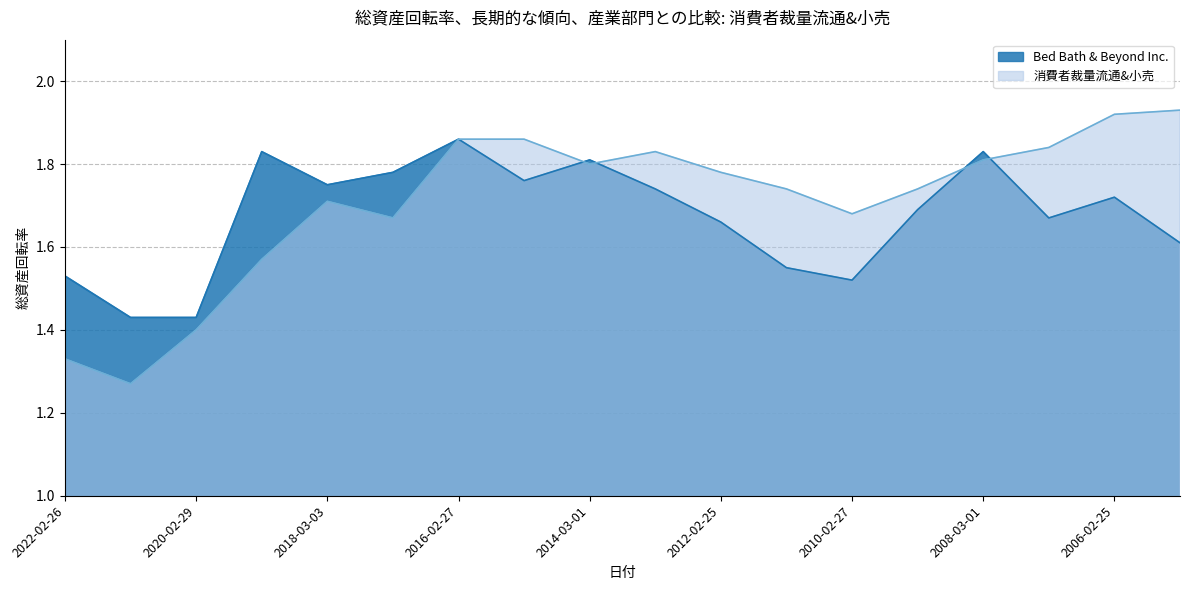

What position from the right is 2016-02-27?

12